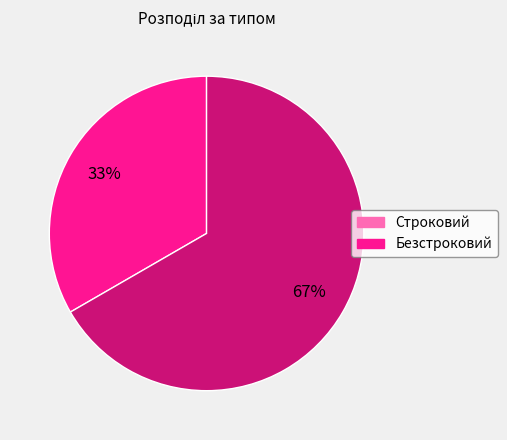

How many slices are in this pie chart?

2